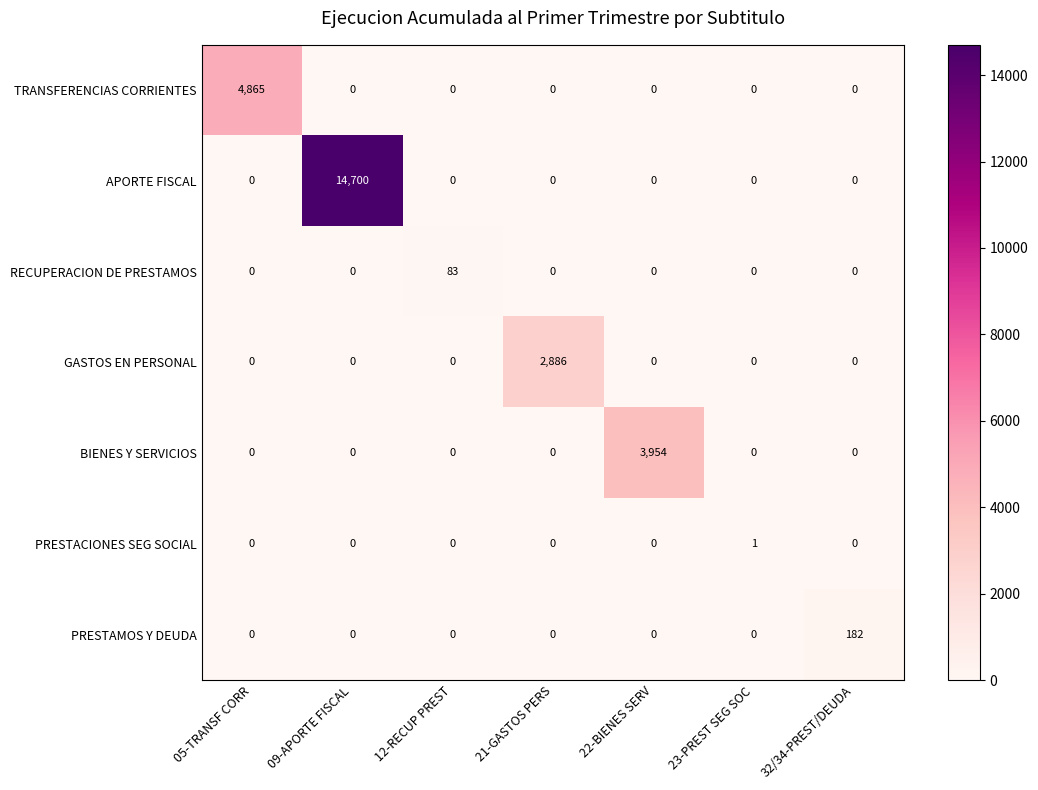

How many values in the BIENES Y SERVICIOS series exceed 0?

1